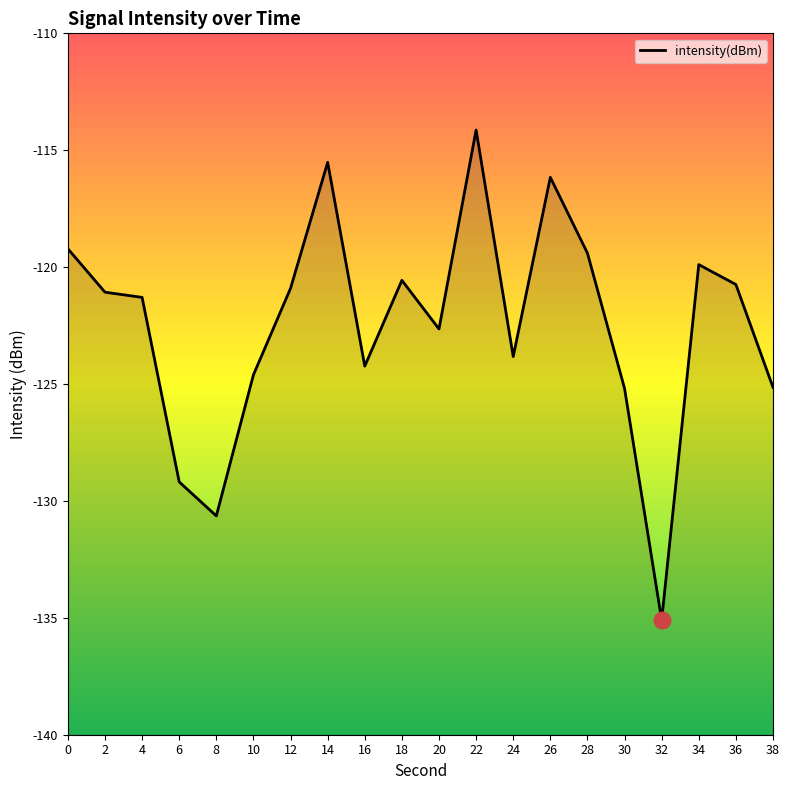

What is the sum of the values at 6 and 18?

-249.8